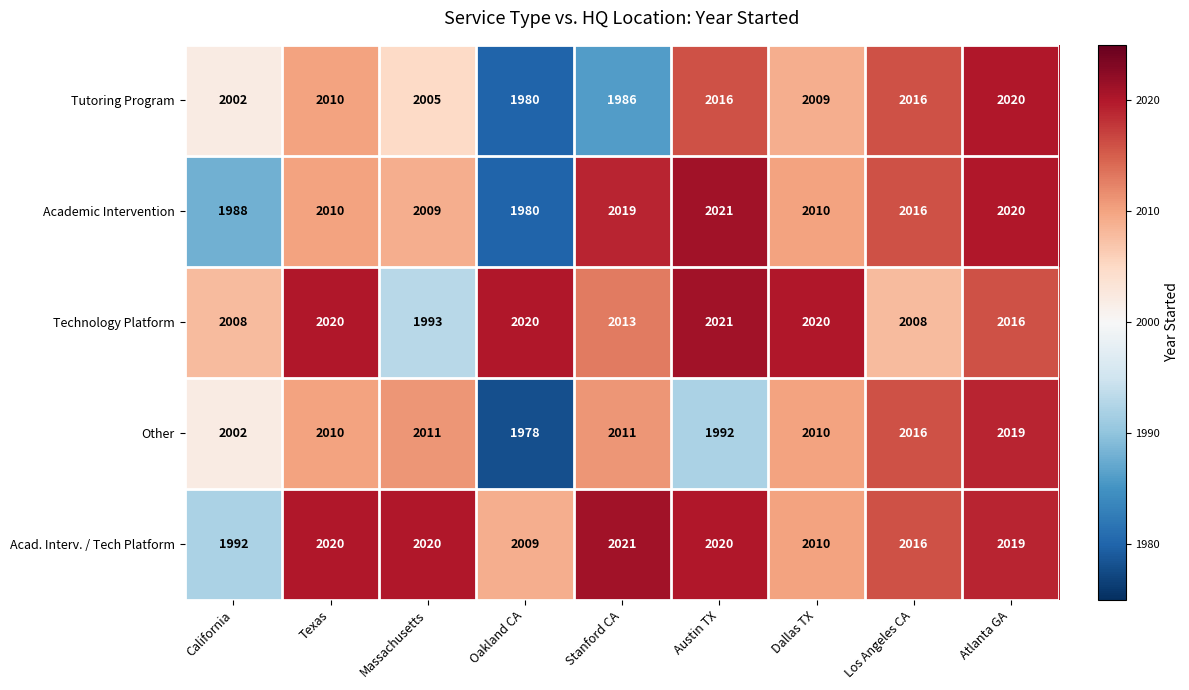

Which category has the lowest value across all series?

Oakland CA